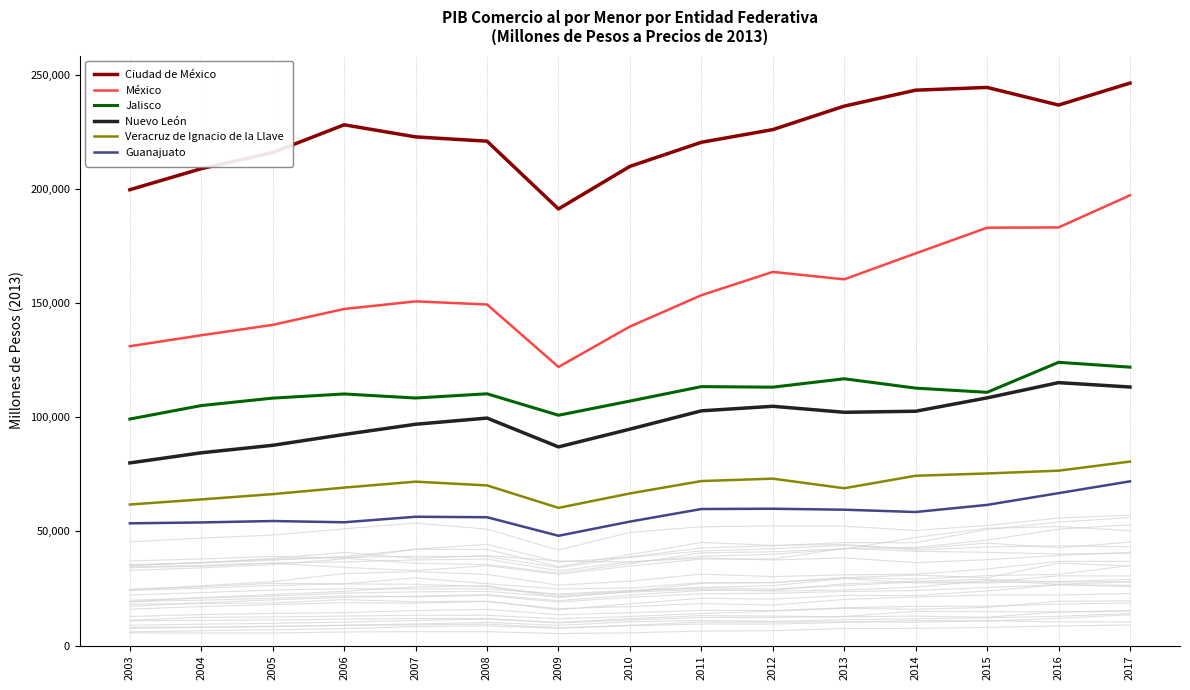

True or false: Veracruz de Ignacio de la Llave and México cross at least once.

False